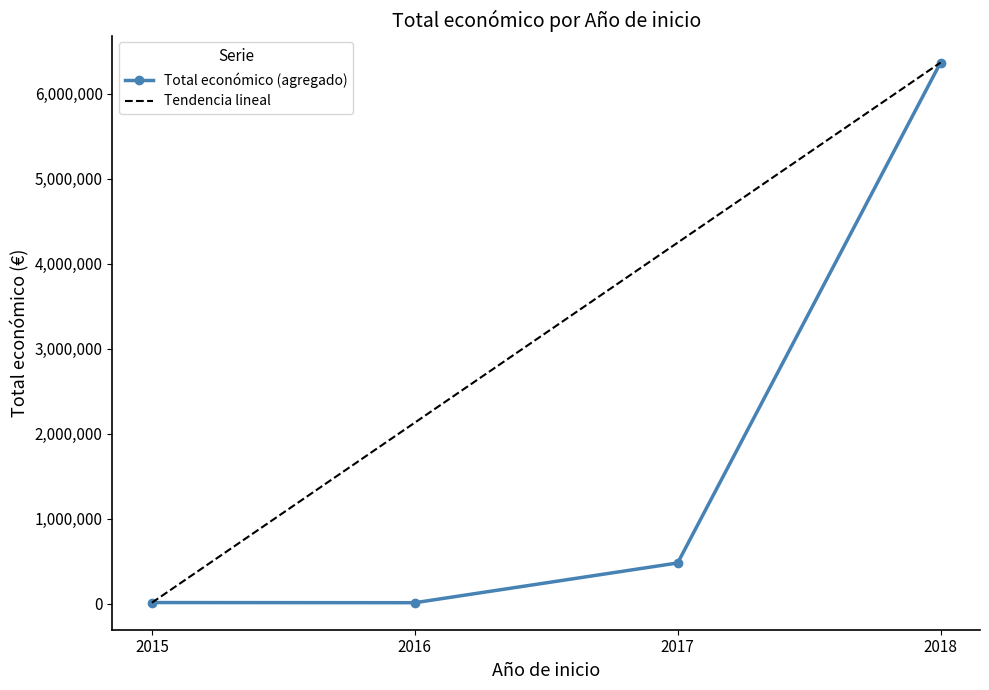

Where is Total económico (agregado) nearest to the value 3188698?

2017